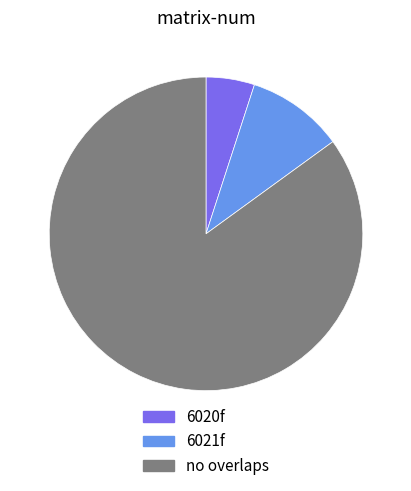

Rank the categories by value from lowest to highest.

6020f, 6021f, no overlaps